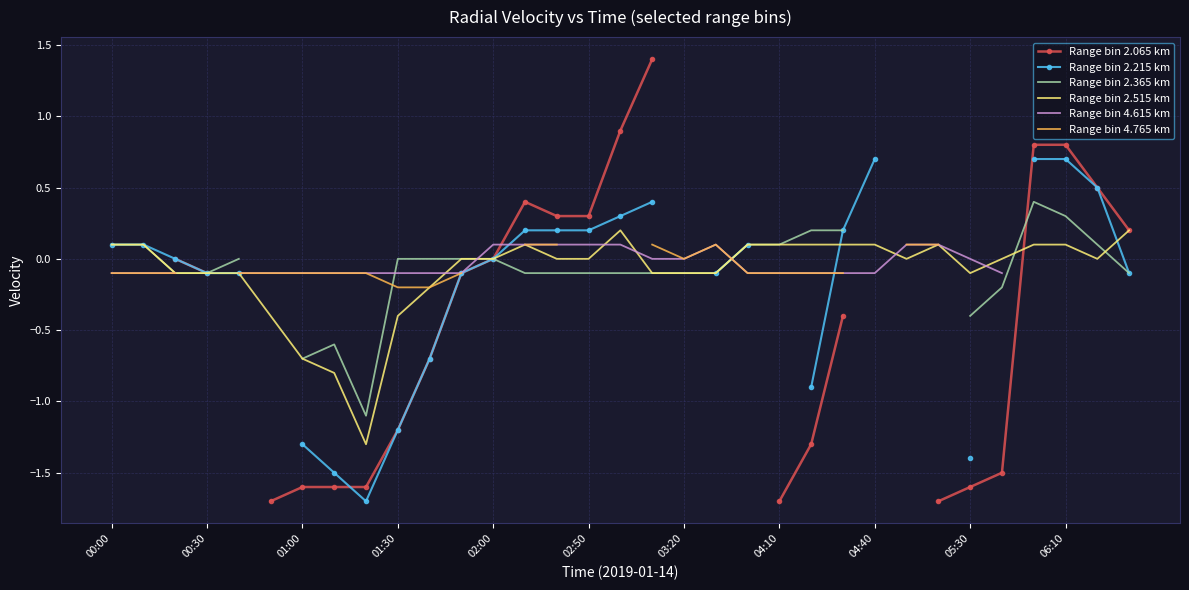

What is the lowest value of the Range bin 2.515 km series?

-1.3